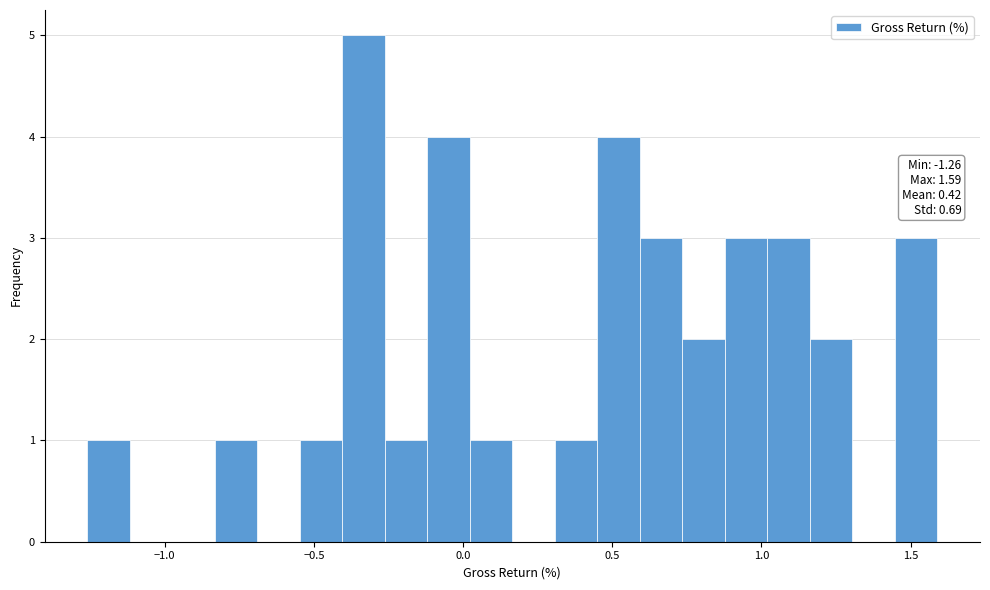

Around what value on the x-axis is the tallest bar? Give the approximate position of its centre, as read against the axis.

-0.35